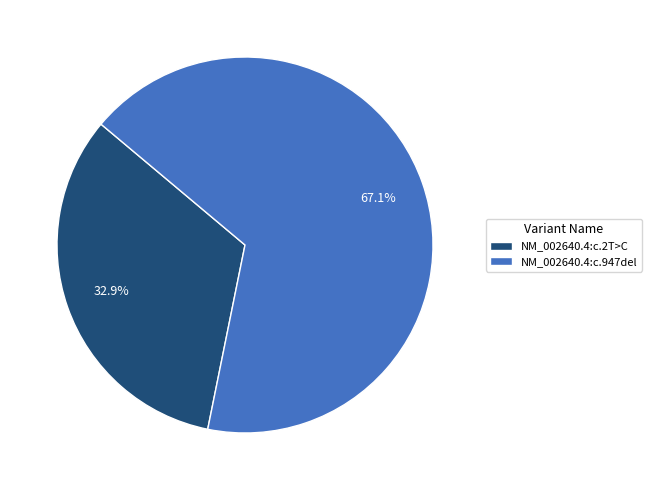

To the nearest percent, what portion does NM_002640.4:c.947del represent?

67%